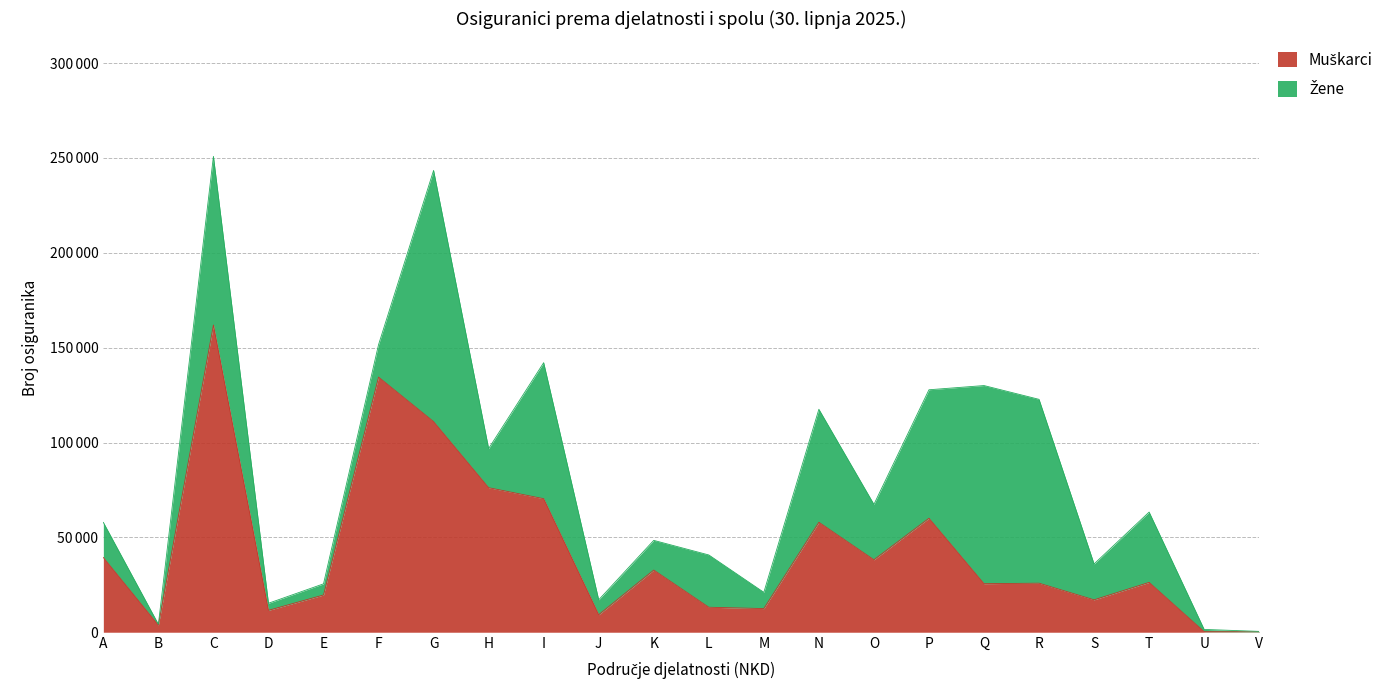

What is the value of the 9th point from the left?

70394